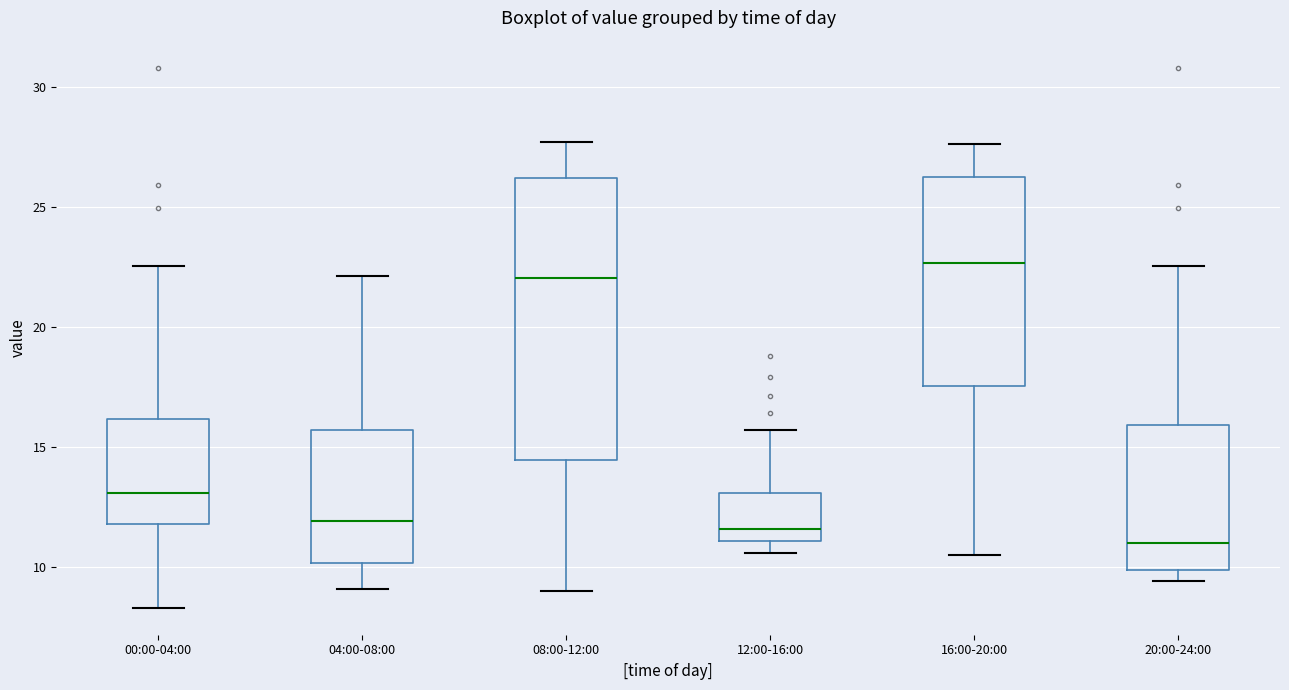

Reading left to right, transcribe this box plot: for each box, give where its median line is, the range the box spans, and where its two whiskers end, as read against the y-axis. The values are not printed on the chart, so give them approximately, as read against the axis.

00:00-04:00: median 13.0, box 12.0 to 16.0, whiskers 8.5 to 22.5
04:00-08:00: median 12.0, box 10.0 to 15.5, whiskers 9.0 to 22.0
08:00-12:00: median 22.0, box 14.5 to 26.0, whiskers 9.0 to 27.5
12:00-16:00: median 11.5, box 11.0 to 13.0, whiskers 10.5 to 15.5
16:00-20:00: median 22.5, box 17.5 to 26.0, whiskers 10.5 to 27.5
20:00-24:00: median 11.0, box 10.0 to 16.0, whiskers 9.5 to 22.5